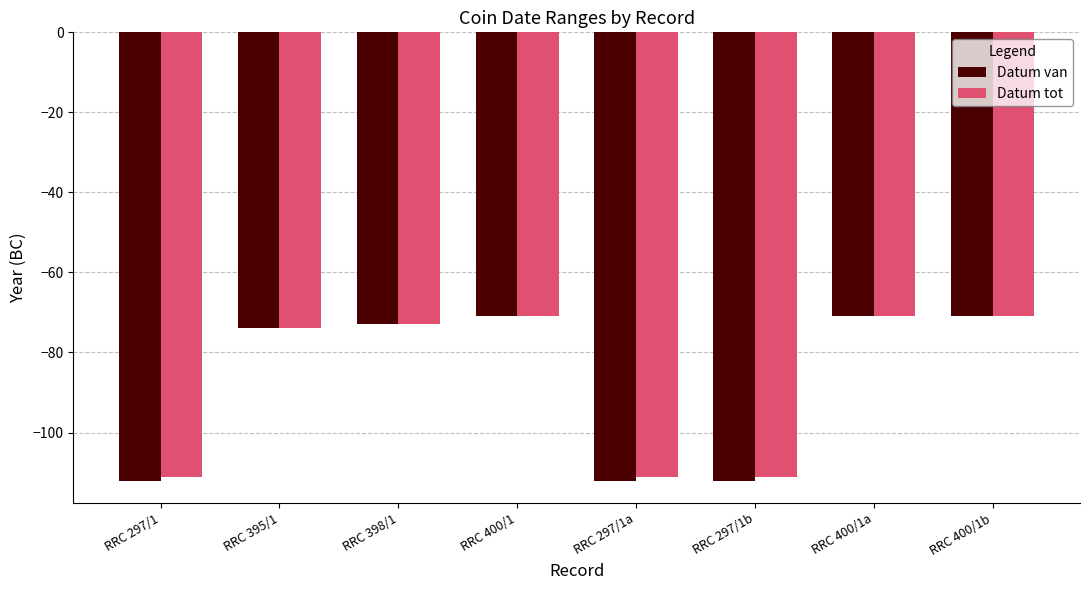

Reading right to left, transcribe all the data shown in this chart.

Datum van: RRC 400/1b=-71	RRC 400/1a=-71	RRC 297/1b=-112	RRC 297/1a=-112	RRC 400/1=-71	RRC 398/1=-73	RRC 395/1=-74	RRC 297/1=-112
Datum tot: RRC 400/1b=-71	RRC 400/1a=-71	RRC 297/1b=-111	RRC 297/1a=-111	RRC 400/1=-71	RRC 398/1=-73	RRC 395/1=-74	RRC 297/1=-111